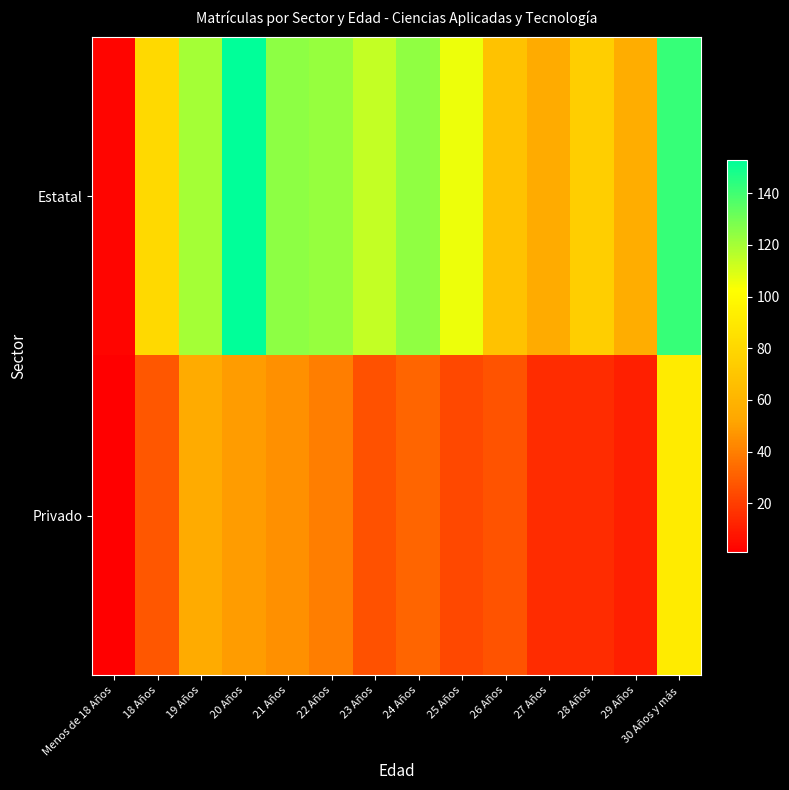

Which has a higher value, 18 Años or 25 Años?

25 Años